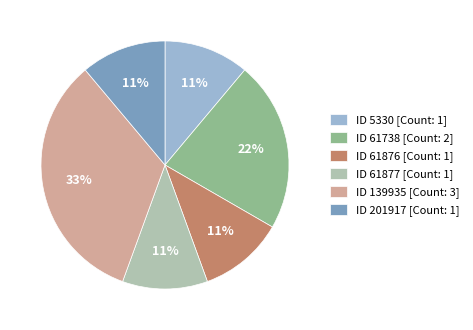

How many segments does this pie chart have?

6